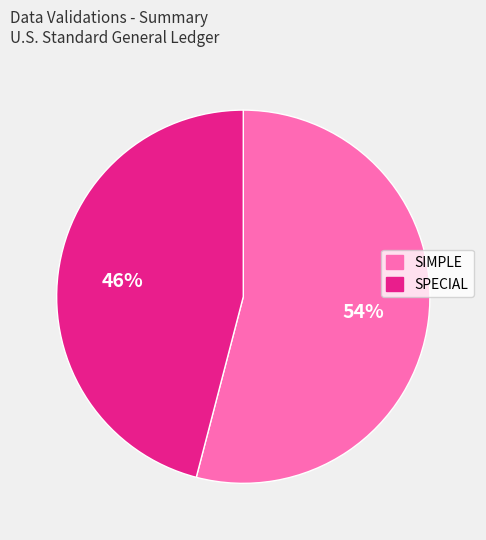

Between SPECIAL and SIMPLE, which is larger?

SIMPLE